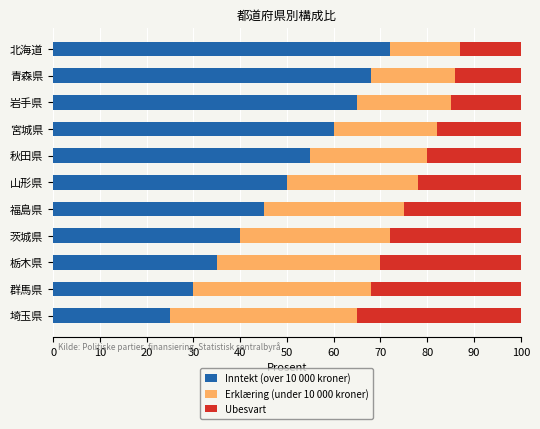

What is the difference between the second highest and second lowest values in the Inntekt (over 10 000 kroner) series?

38